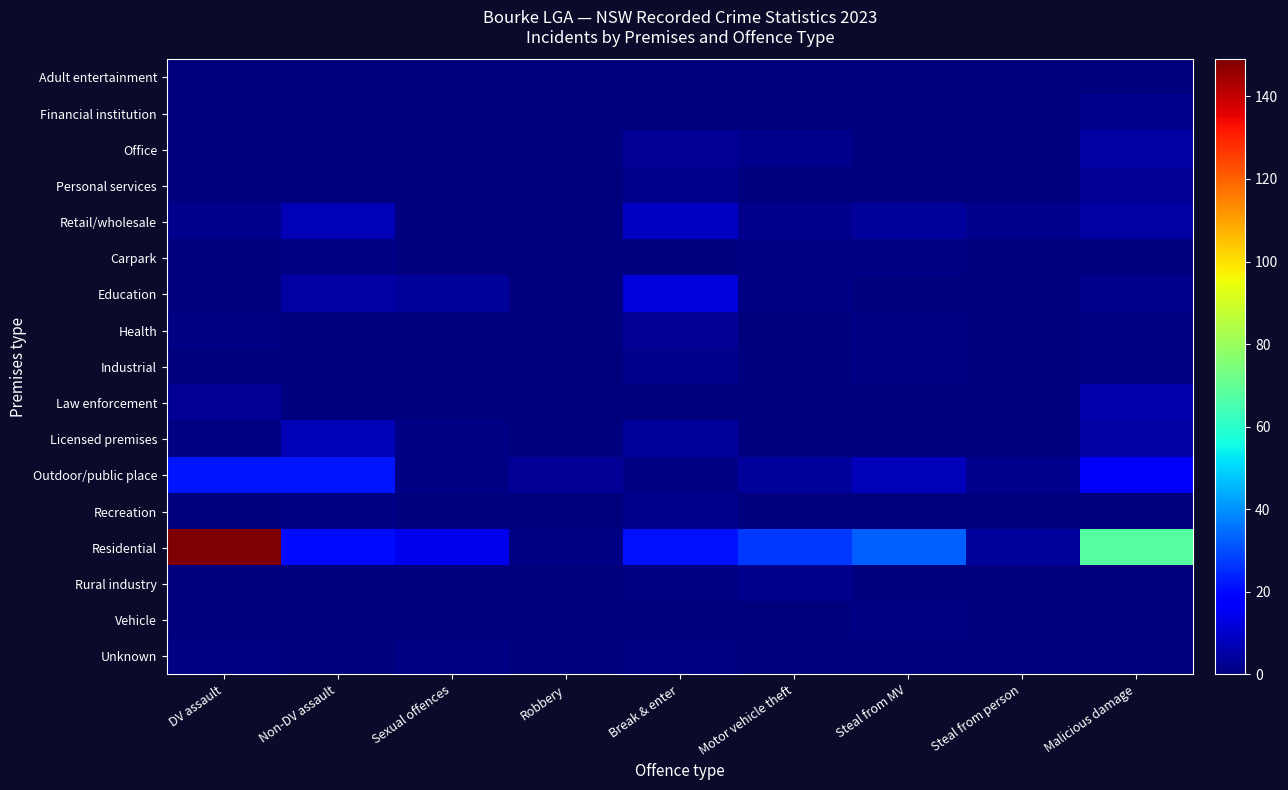

At how many categories does at least one series exceed 106?

1